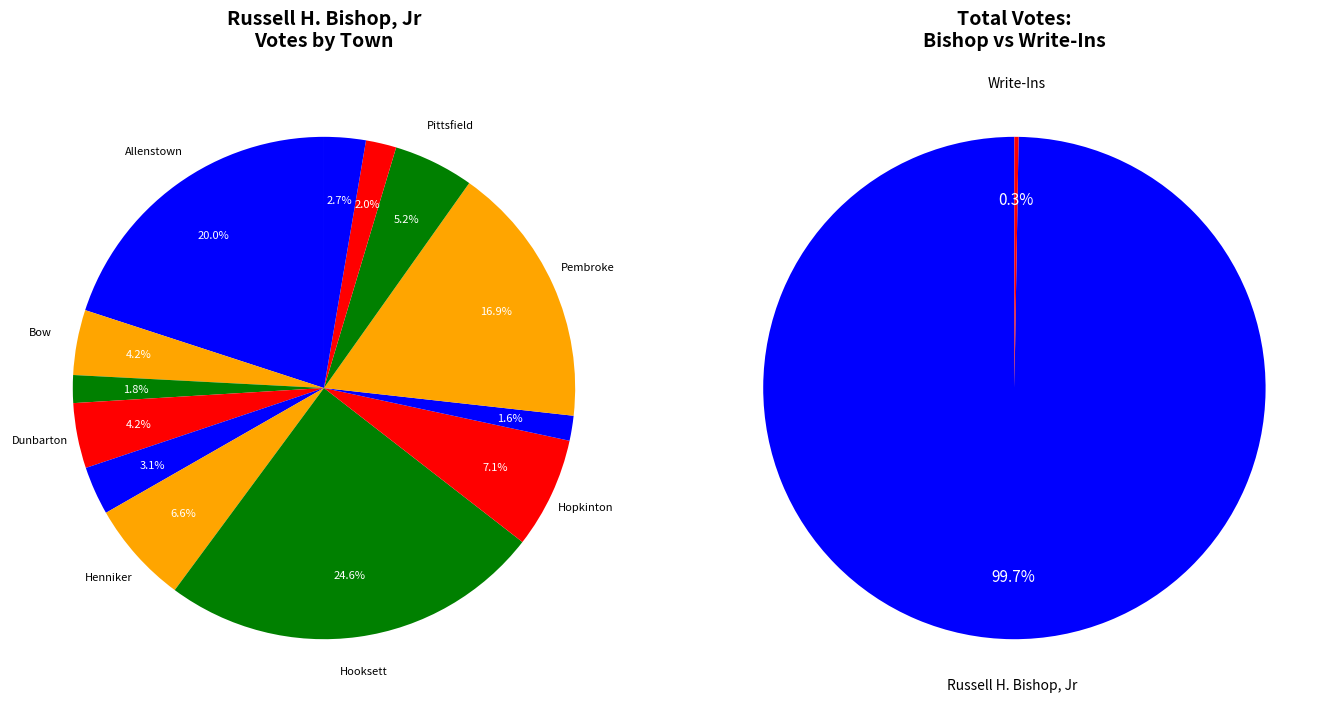

To the nearest percent, what is the combined percentage of Hooksett and Henniker?

31%